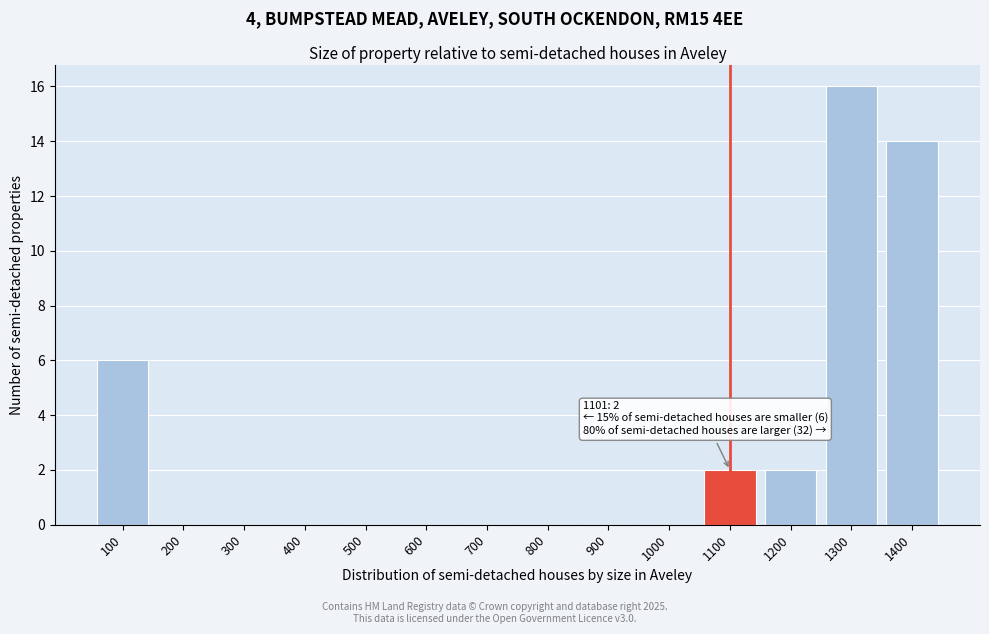

Reading left to right, extract all data points from this chart.

100=6	200=0	300=0	400=0	500=0	600=0	700=0	800=0	900=0	1000=0	1100=2	1200=2	1300=16	1400=14